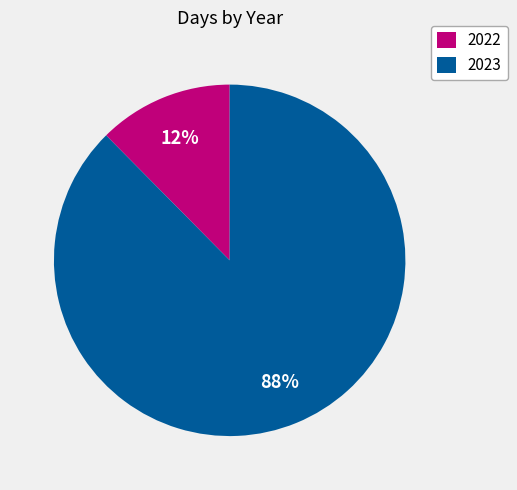

To the nearest percent, what percentage of the pie is 2022?

12%